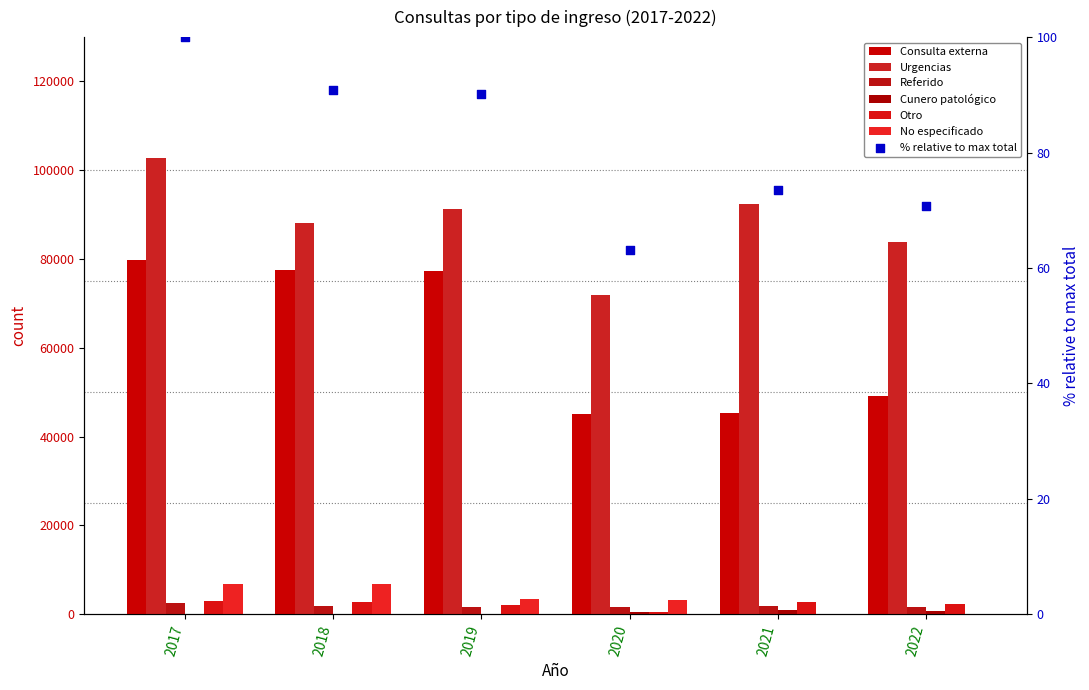

Which series contains the highest Y value?

Urgencias